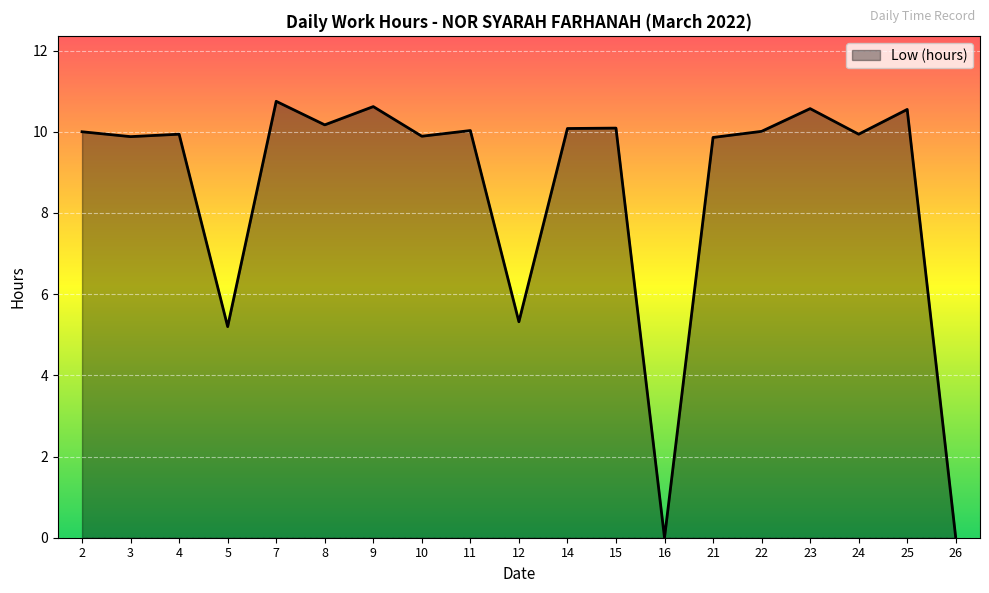

What is the ratio of the value at 25 to the value at 9?

1.0